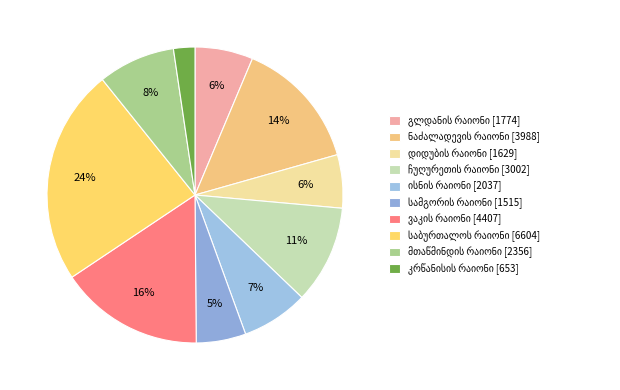

Count the number of slices in the pie.

10